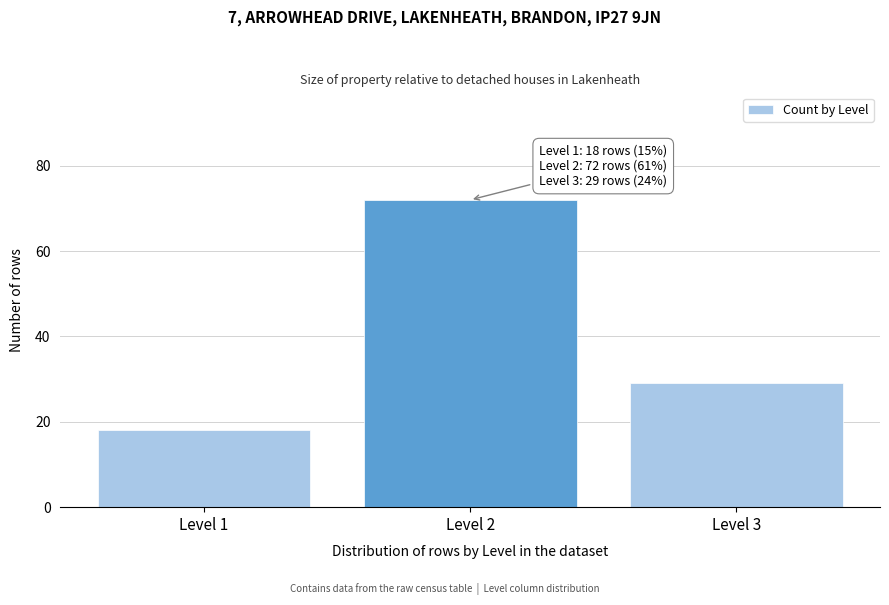

Reading right to left, transcribe all the data shown in this chart.

Level 3=29	Level 2=72	Level 1=18